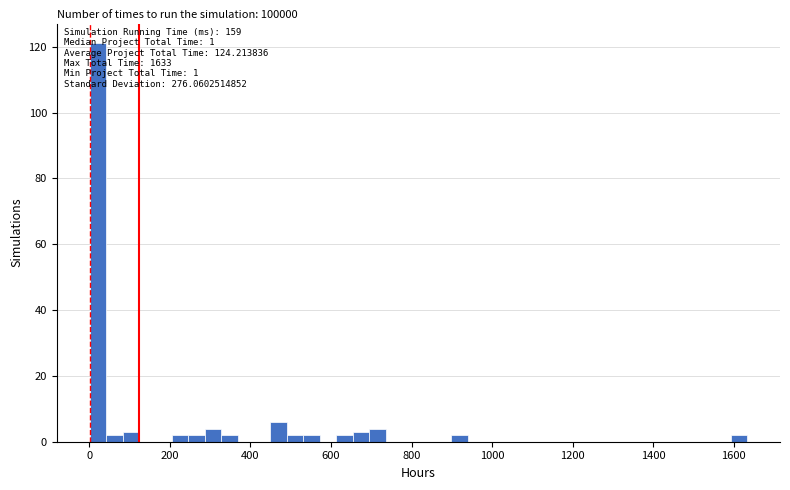

Around what value on the x-axis is the tallest bar? Give the approximate position of its centre, as read against the axis.

20